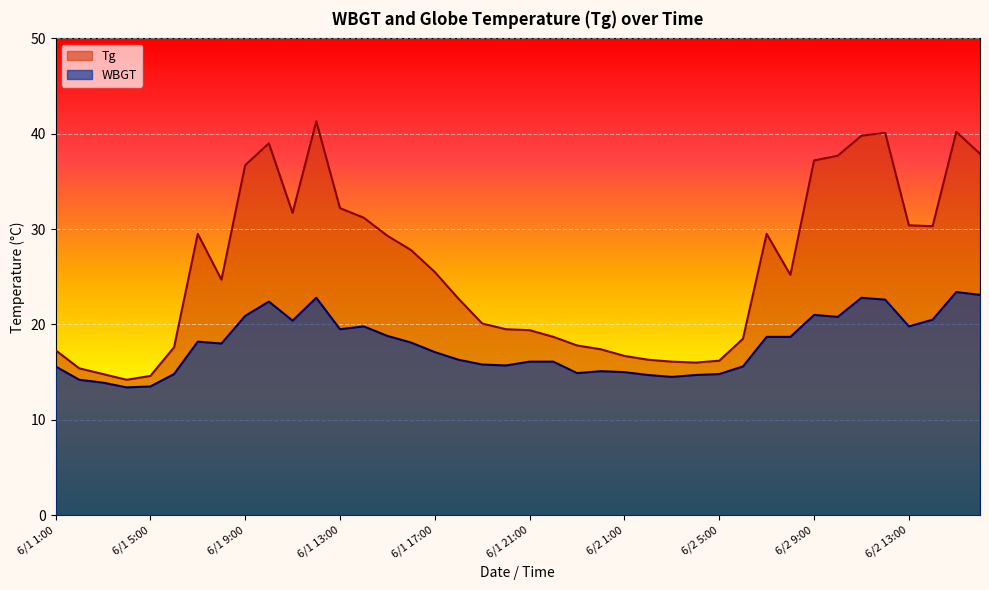

How many lines are shown in the chart?

2